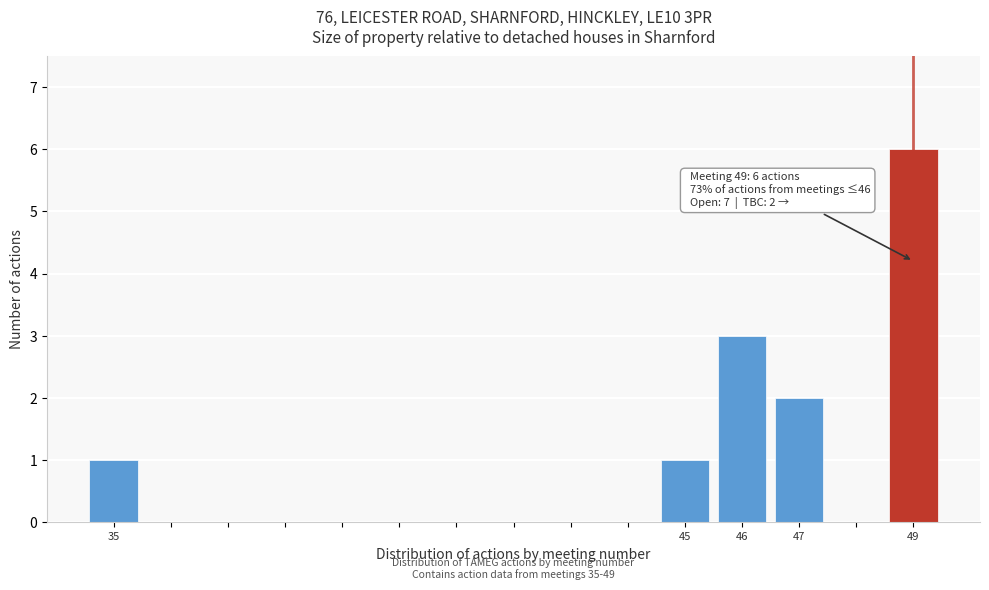

Over which range of the x-axis is the bar tallest?

48.5 to 49.5